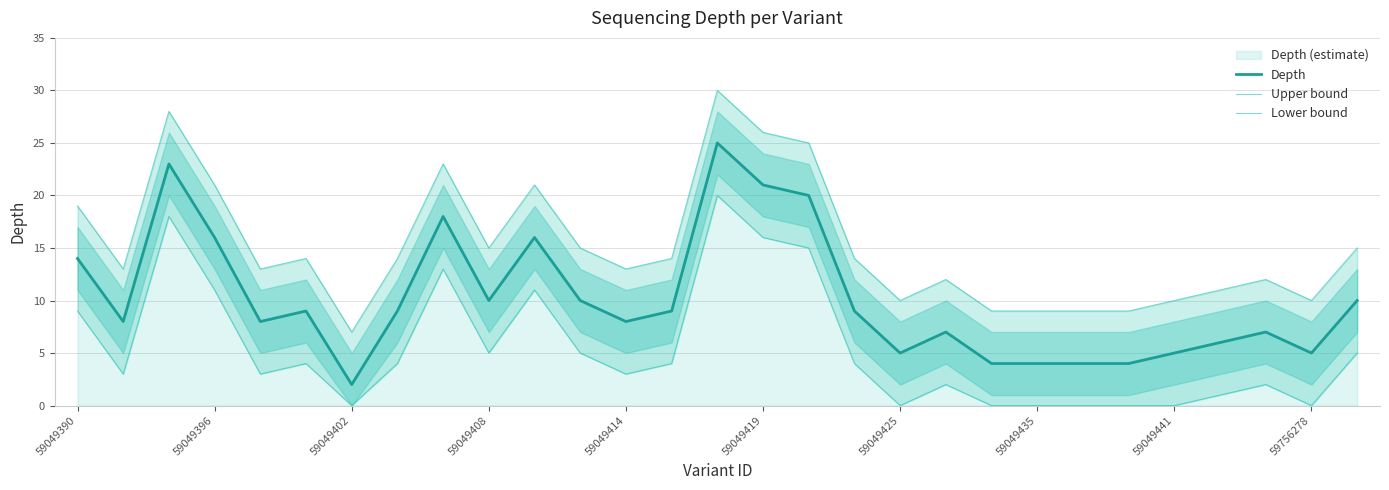

What is the label of the 7th point from the right?

22